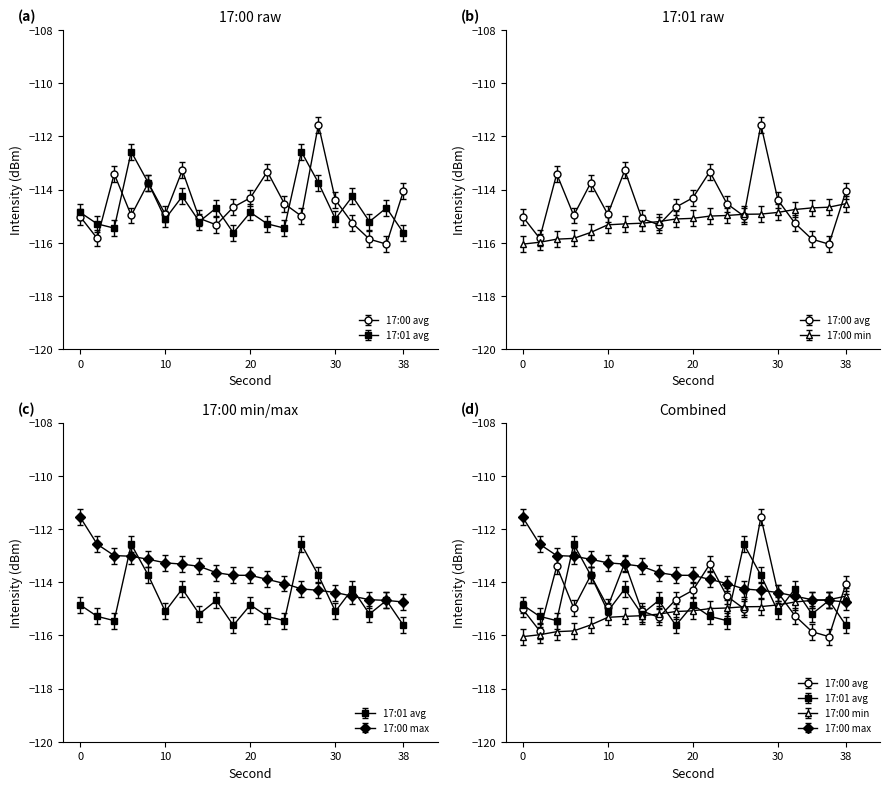

Reading left to right, list all the values displayed in this chart.

17:00 avg: 0=-115.0	2=-115.8	4=-113.4	6=-115.0	8=-113.7	10=-114.9	12=-113.3	14=-115.1	16=-115.3	18=-114.7	20=-114.3	22=-113.3	24=-114.5	26=-115.0	28=-111.6	30=-114.4	32=-115.3	34=-115.9	36=-116.0	38=-114.1
17:01 avg: 0=-114.9	2=-115.3	4=-115.4	6=-112.6	8=-113.7	10=-115.1	12=-114.3	14=-115.2	16=-114.7	18=-115.6	20=-114.9	22=-115.3	24=-115.4	26=-112.6	28=-113.7	30=-115.1	32=-114.3	34=-115.2	36=-114.7	38=-115.6
17:00 min: 0=-116.0	2=-116.0	4=-115.9	6=-115.8	8=-115.6	10=-115.3	12=-115.3	14=-115.3	16=-115.2	18=-115.1	20=-115.1	22=-115.0	24=-115.0	26=-114.9	28=-114.9	30=-114.9	32=-114.7	34=-114.7	36=-114.7	38=-114.5
17:00 max: 0=-111.6	2=-112.6	4=-113.0	6=-113.0	8=-113.1	10=-113.3	12=-113.3	14=-113.4	16=-113.6	18=-113.7	20=-113.7	22=-113.9	24=-114.1	26=-114.3	28=-114.3	30=-114.4	32=-114.5	34=-114.7	36=-114.7	38=-114.7